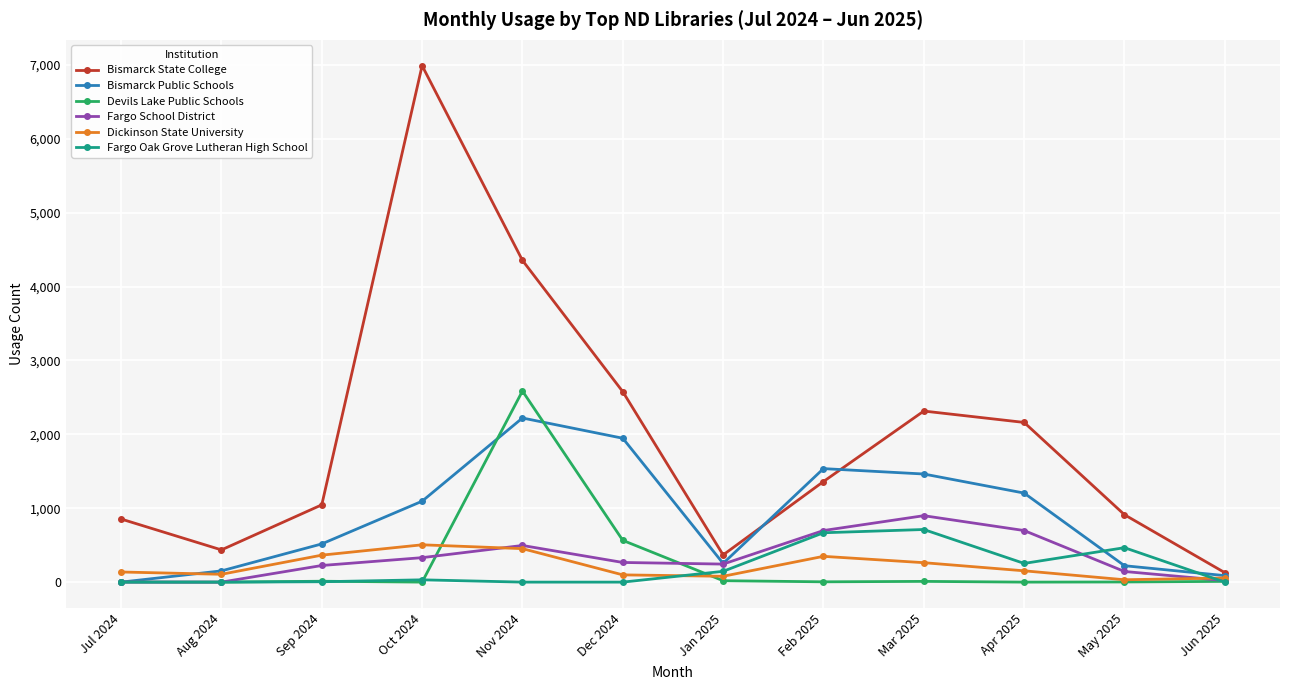

What is the average value of the Bismarck State College series?

1958